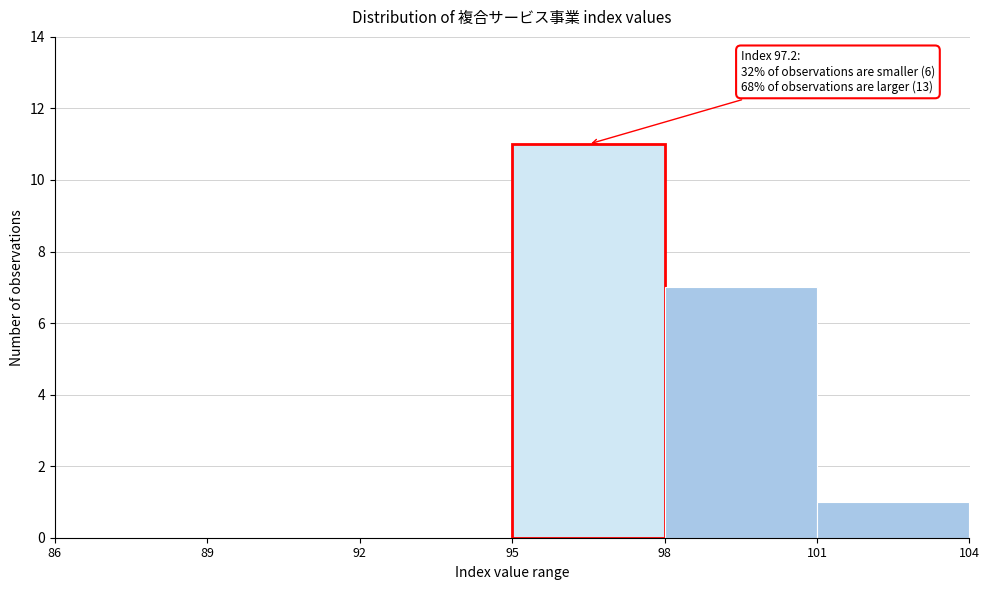

Over which range of the x-axis is the bar tallest?

95 to 98